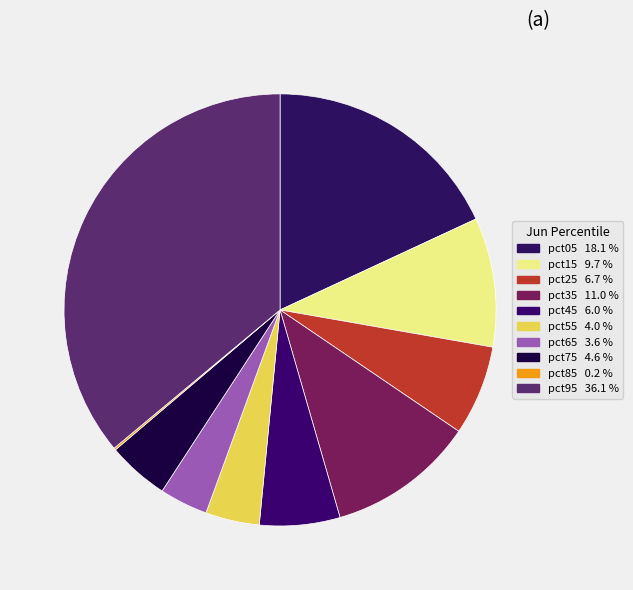

Count the number of slices in the pie.

10